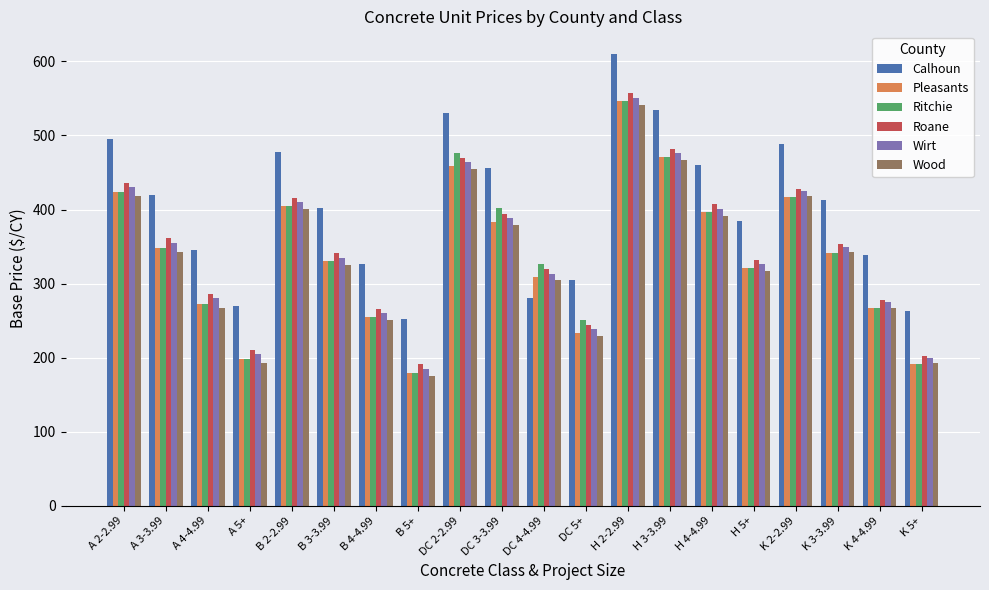

What is the sum of the Pleasants values at B 4-4.99 and DC 2-2.99?

713.5